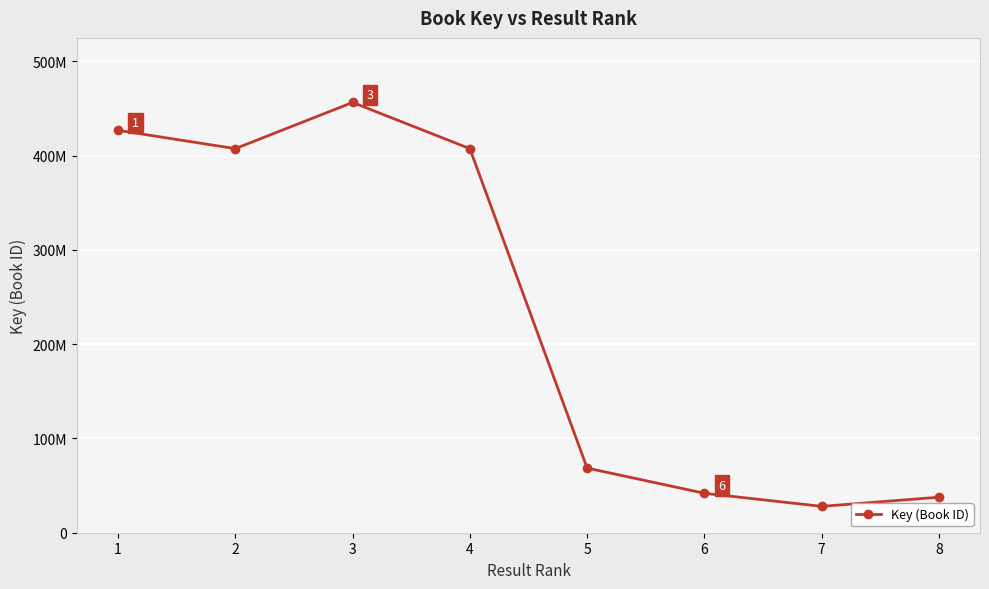

The chart shows a value of 456279786 at 3. True or false?

True